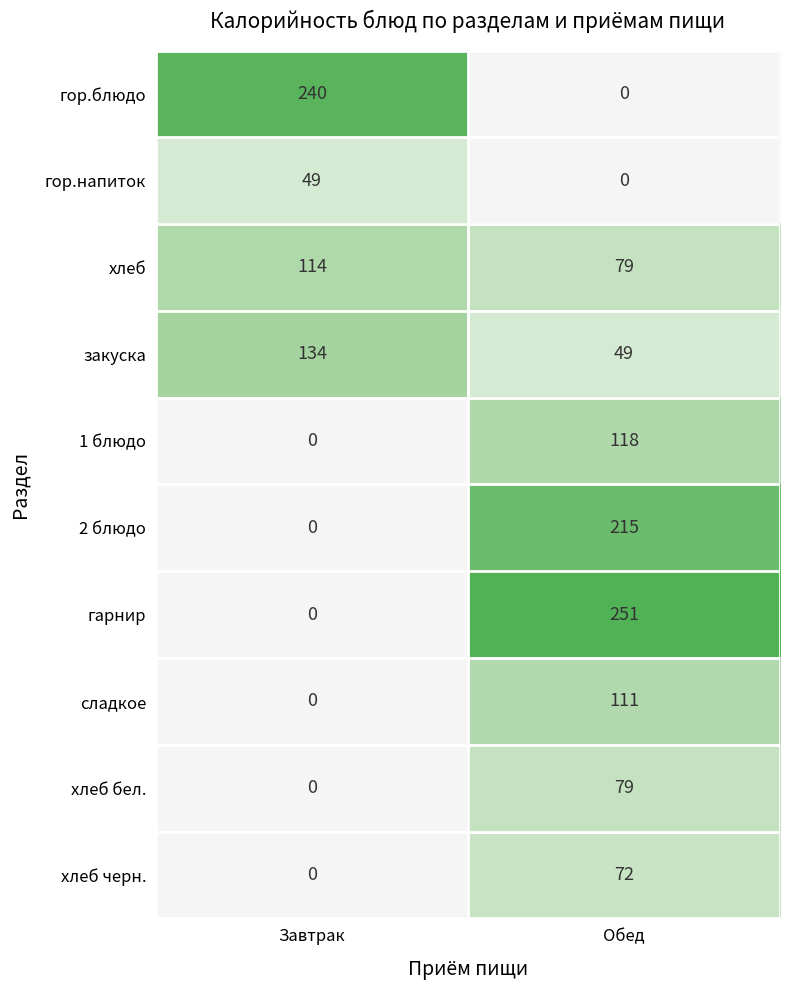

Is it true that хлеб бел. equals 131 at Обед?

False